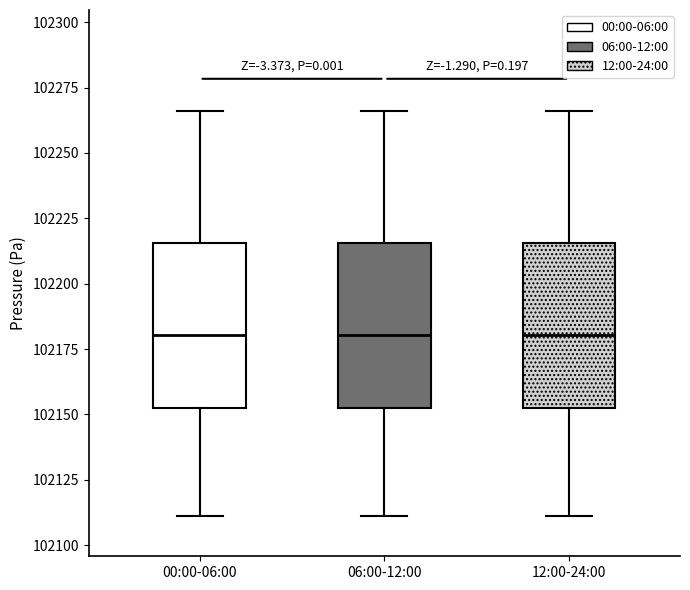

Reading left to right, transcribe this box plot: for each box, give where its median line is, the range the box spans, and where its two whiskers end, as read against the y-axis. The values are not printed on the chart, so give them approximately, as read against the axis.

00:00-06:00: median 102180, box 102150 to 102215, whiskers 102110 to 102265
06:00-12:00: median 102180, box 102150 to 102215, whiskers 102110 to 102265
12:00-24:00: median 102180, box 102150 to 102215, whiskers 102110 to 102265